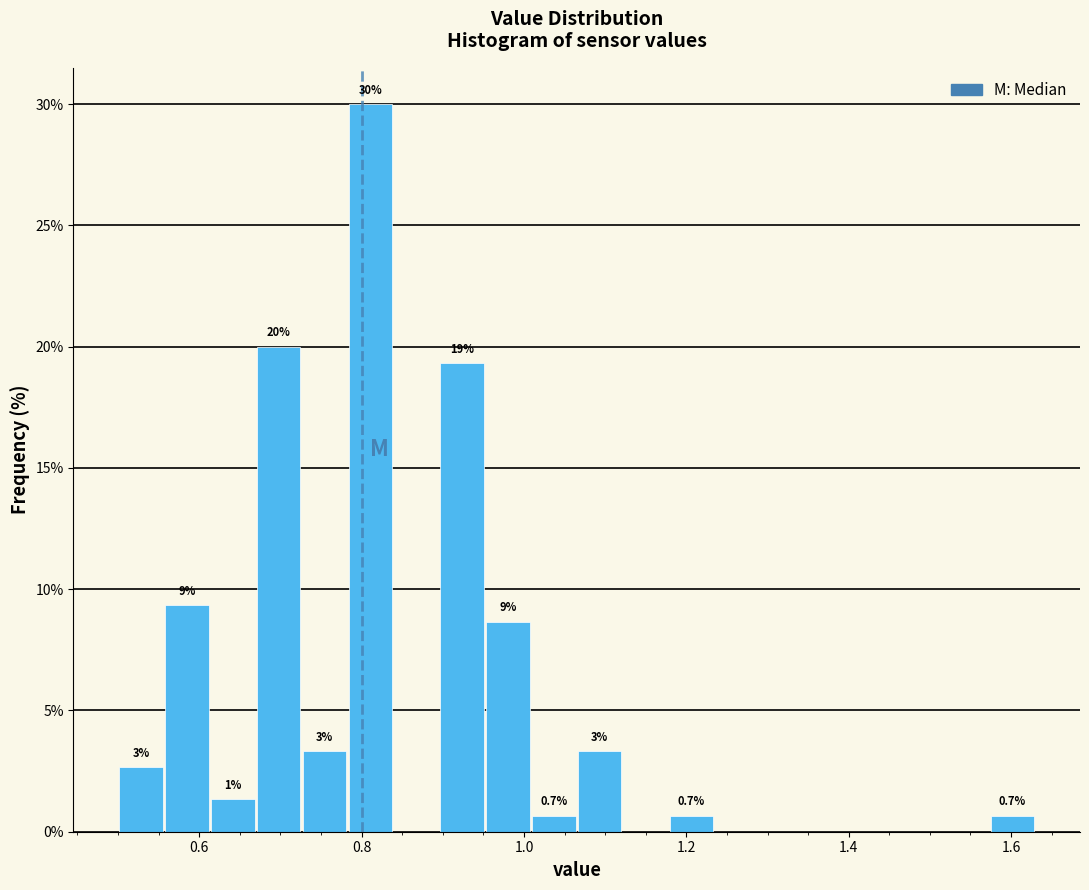

Around what value on the x-axis is the tallest bar? Give the approximate position of its centre, as read against the axis.

0.82